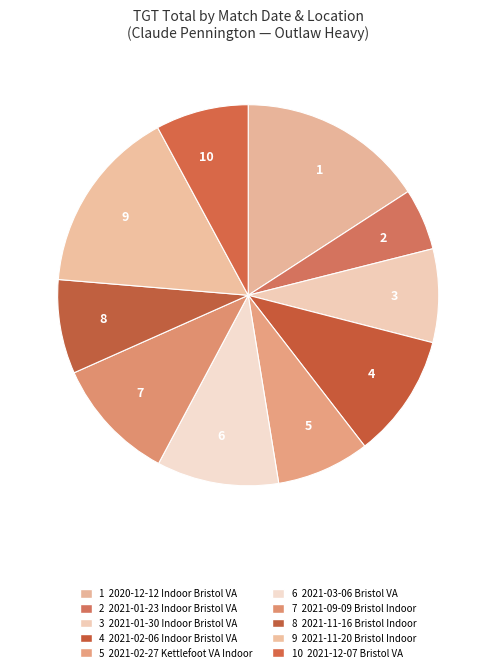

Combined, do 6 and 10 account for over 50%?

No